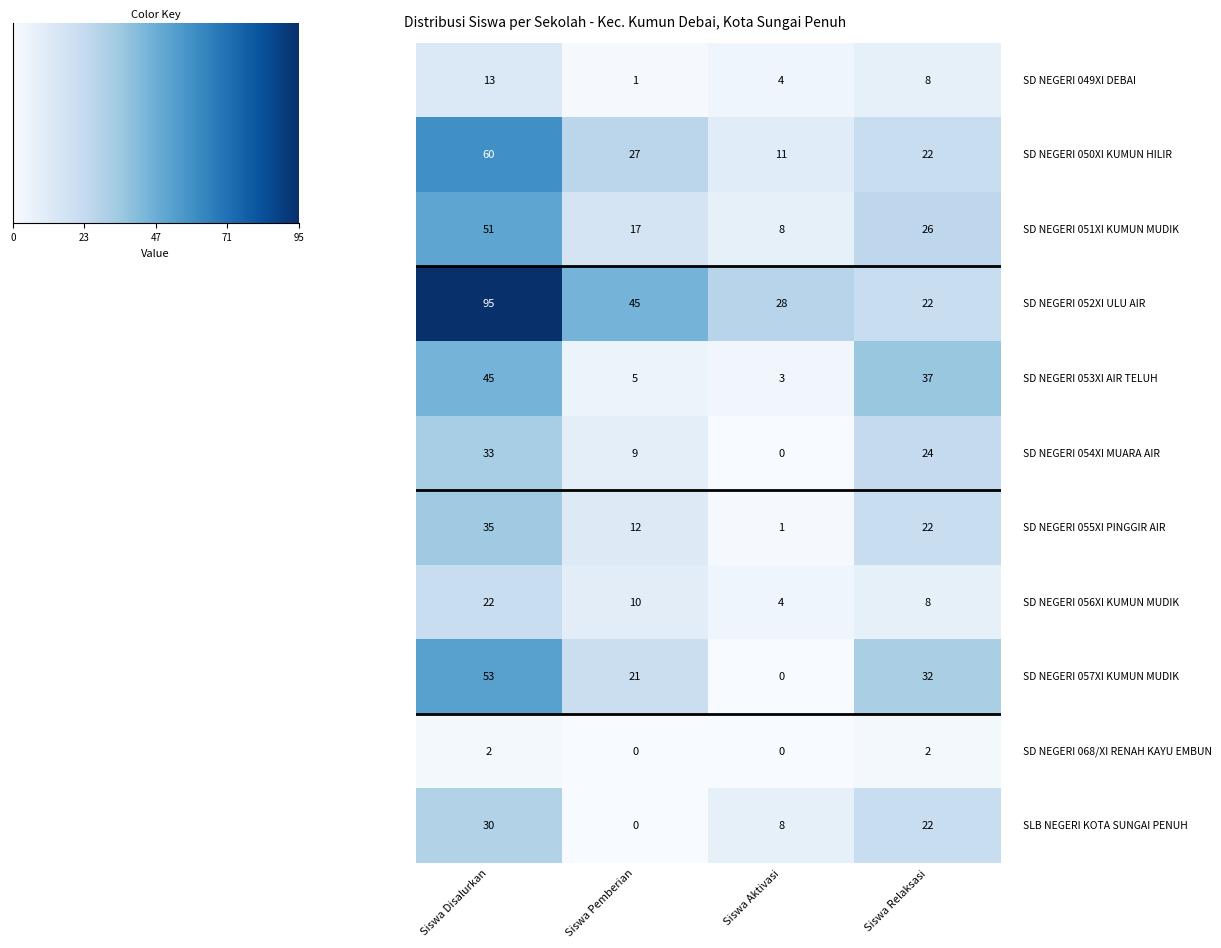

At how many categories does at least one series exceed 35?

3